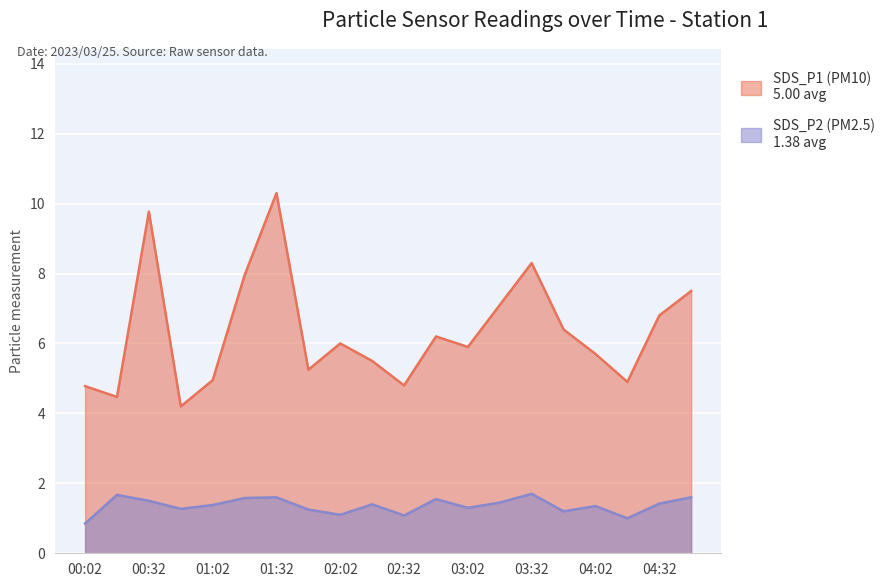

At how many categories does at least one series exceed 8?

3